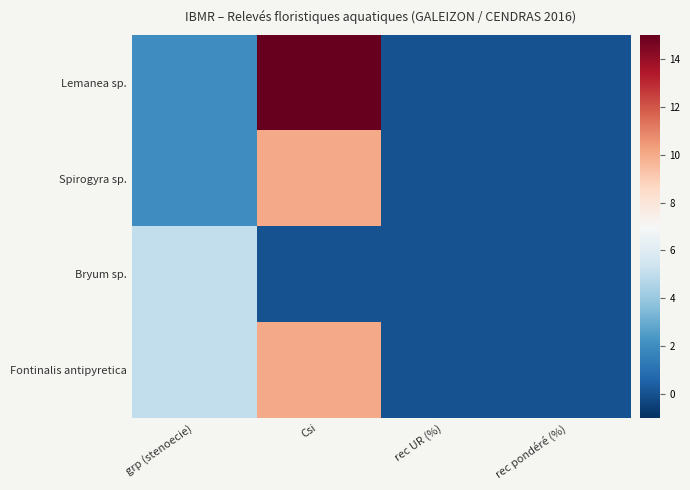

Reading right to left, transcribe all the data shown in this chart.

Lemanea sp.: rec pondéré (%)=0.0	rec UR (%)=0.0	Csi=15.0	grp (stenoecie)=2.0
Spirogyra sp.: rec pondéré (%)=0.0	rec UR (%)=0.0	Csi=10.0	grp (stenoecie)=2.0
Bryum sp.: rec pondéré (%)=0.0	rec UR (%)=0.0	Csi=0.0	grp (stenoecie)=5.0
Fontinalis antipyretica: rec pondéré (%)=0.0	rec UR (%)=0.0	Csi=10.0	grp (stenoecie)=5.0